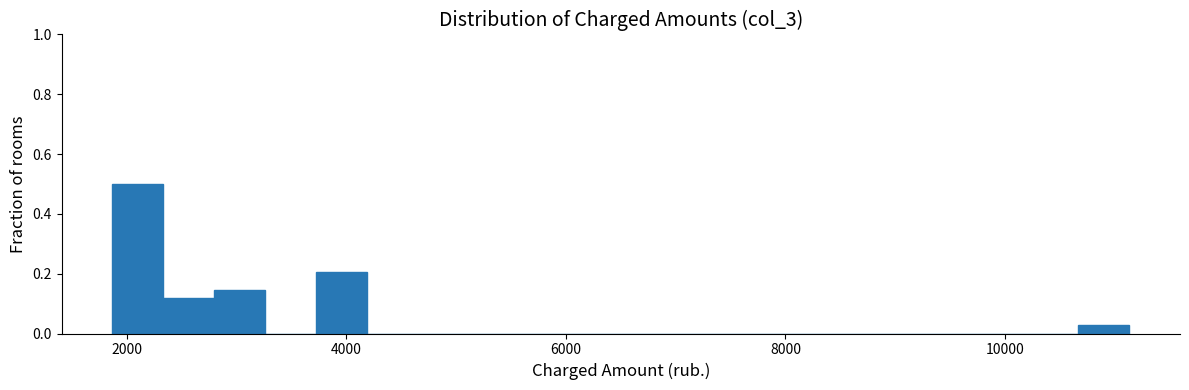

Around what value on the x-axis is the tallest bar? Give the approximate position of its centre, as read against the axis.

2000